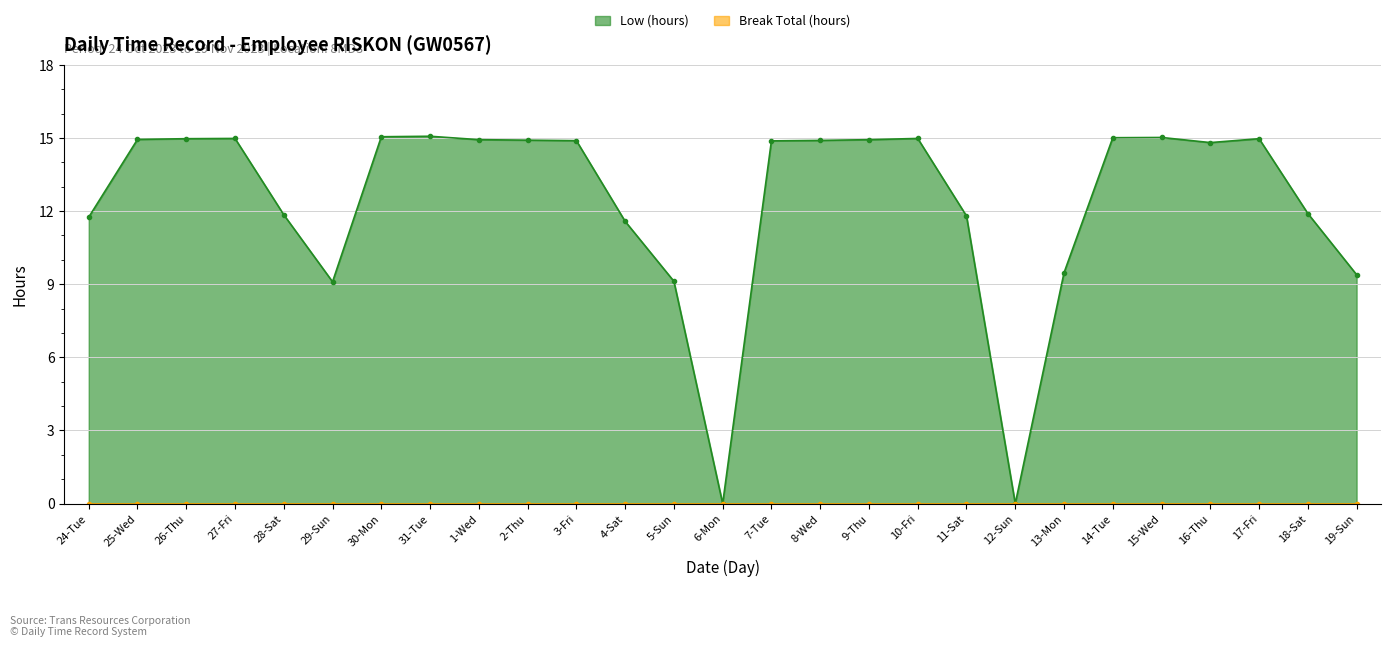

List the labels in order of value, smallest first.

6-Mon, 12-Sun, 29-Sun, 5-Sun, 19-Sun, 13-Mon, 4-Sat, 24-Tue, 11-Sat, 28-Sat, 18-Sat, 16-Thu, 7-Tue, 3-Fri, 8-Wed, 2-Thu, 1-Wed, 9-Thu, 25-Wed, 26-Thu, 17-Fri, 27-Fri, 10-Fri, 14-Tue, 15-Wed, 30-Mon, 31-Tue